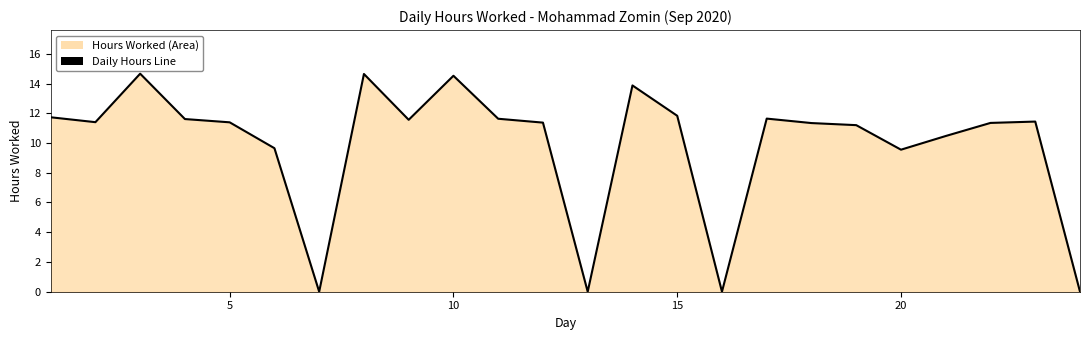

What is the difference between the maximum and minimum values?

14.7